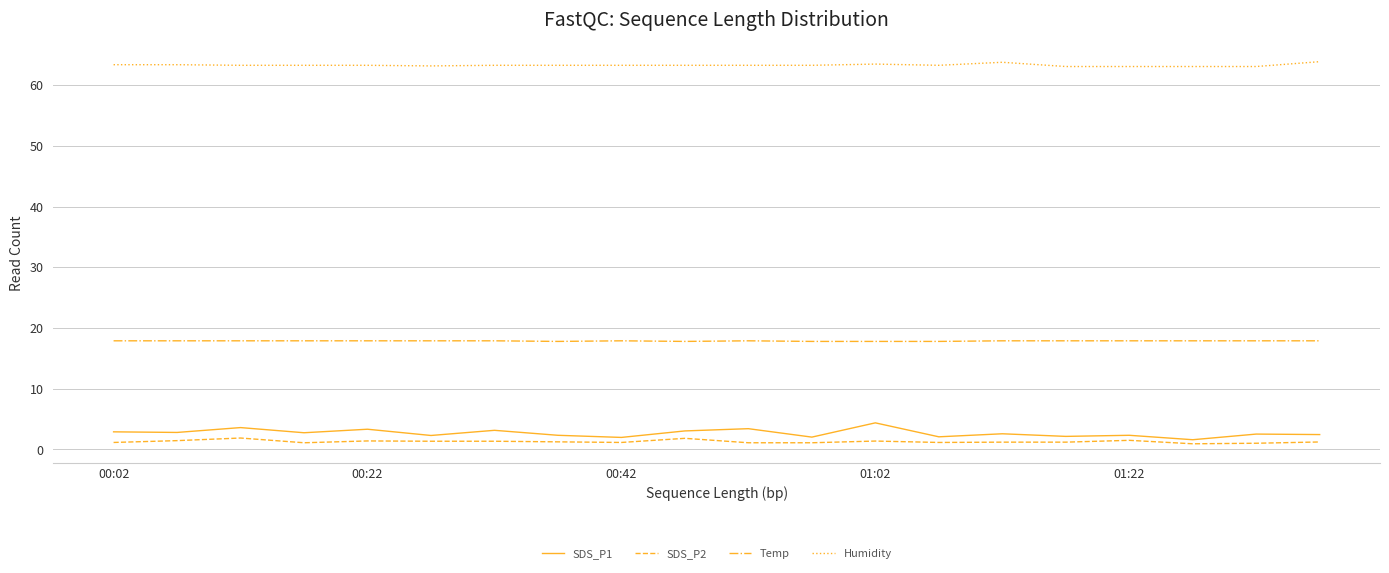

Count the number of data series in this chart.

4